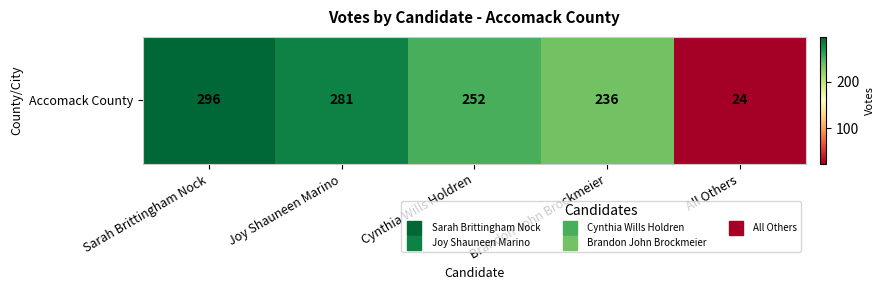

What is the maximum value shown in the chart?

296